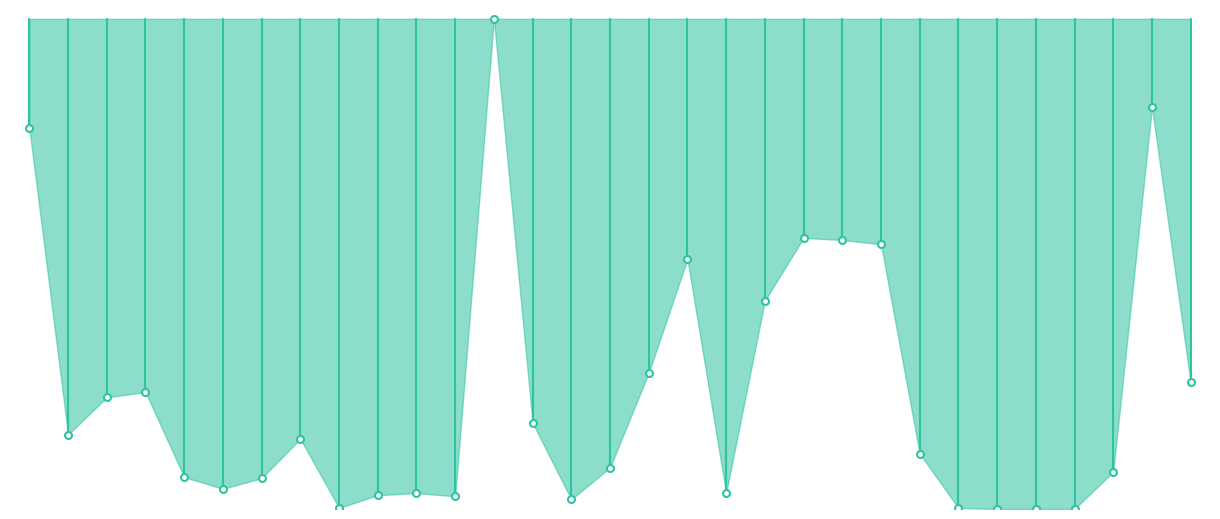

True or false: the data shows 1.8 at 07-15.

True